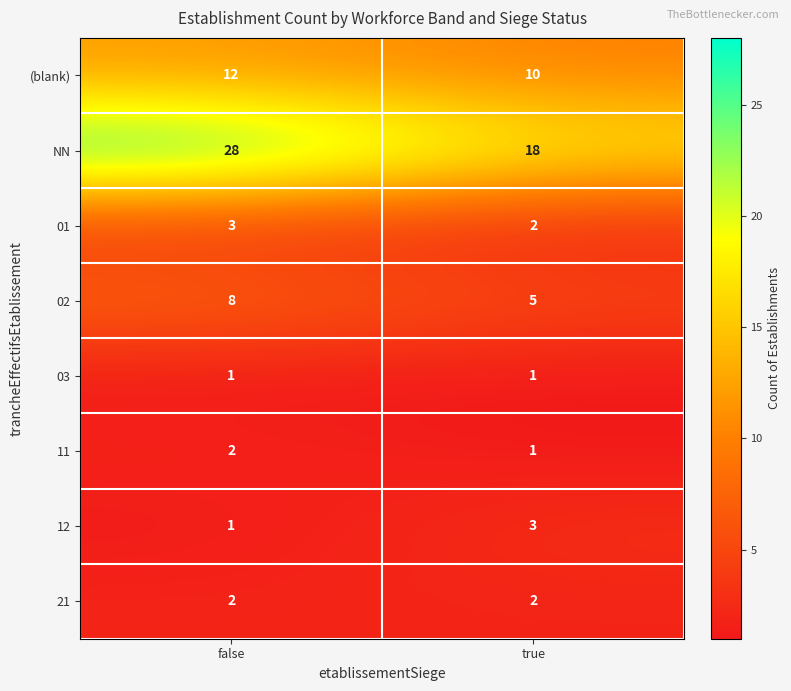

What is the total value across all series at true?

42